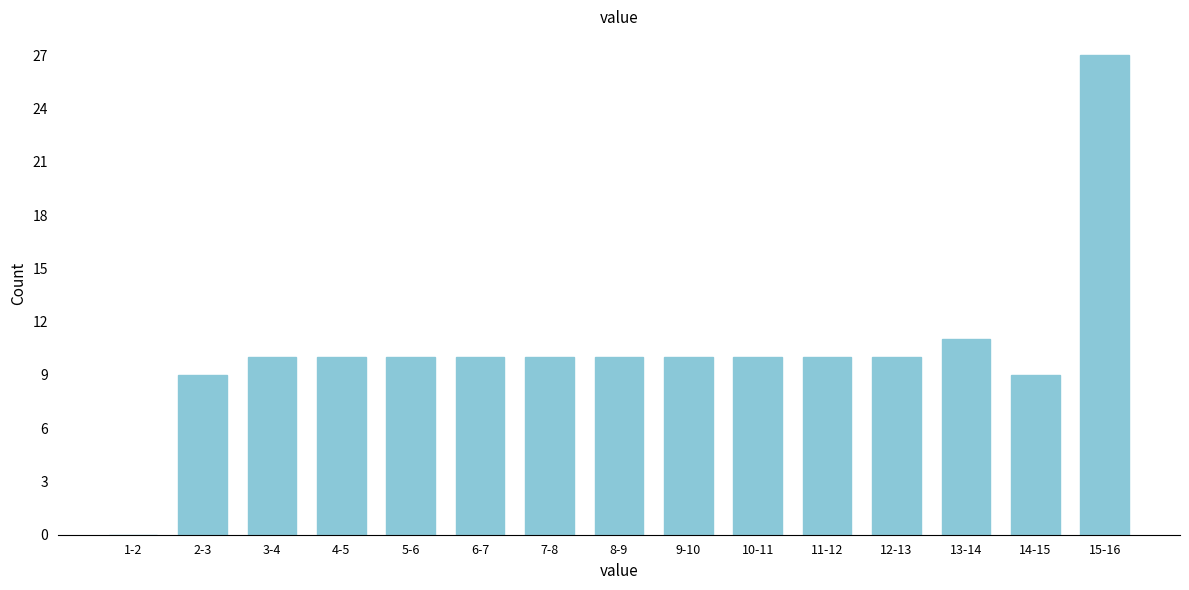

Reading left to right, what are all the values shown in this chart?

1-2=0	2-3=9	3-4=10	4-5=10	5-6=10	6-7=10	7-8=10	8-9=10	9-10=10	10-11=10	11-12=10	12-13=10	13-14=11	14-15=9	15-16=27